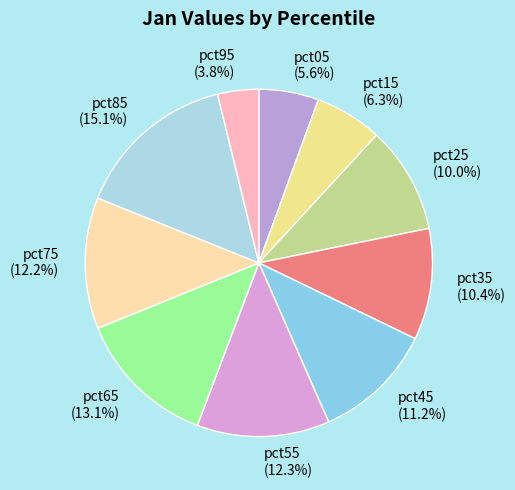

What is the smallest slice in the pie chart?

pct95